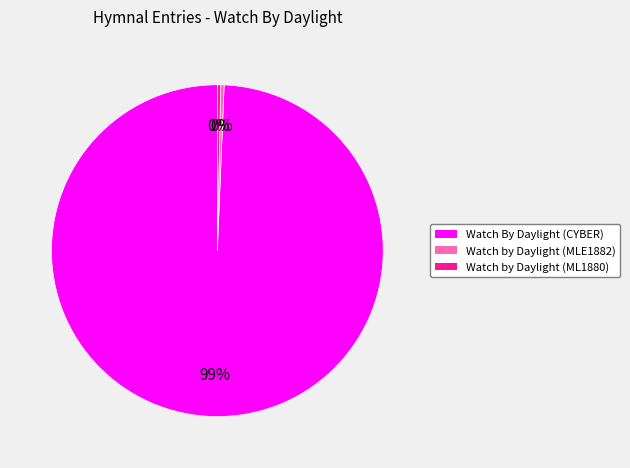

Is the sum of Watch by Daylight (ML1880) and Watch by Daylight (MLE1882) greater than half?

No